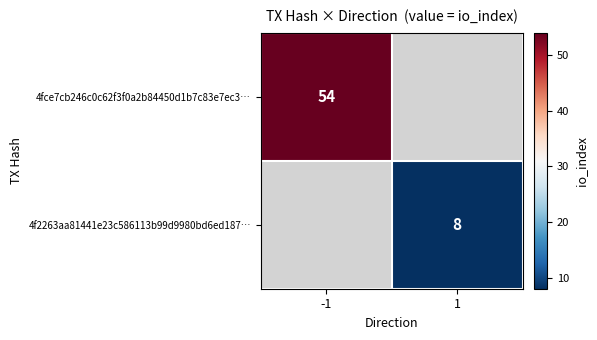

The 4fce7cb246c0c62f3f0a2b84450d1b7c83e7ec3… series shows 30 at -1. True or false?

False